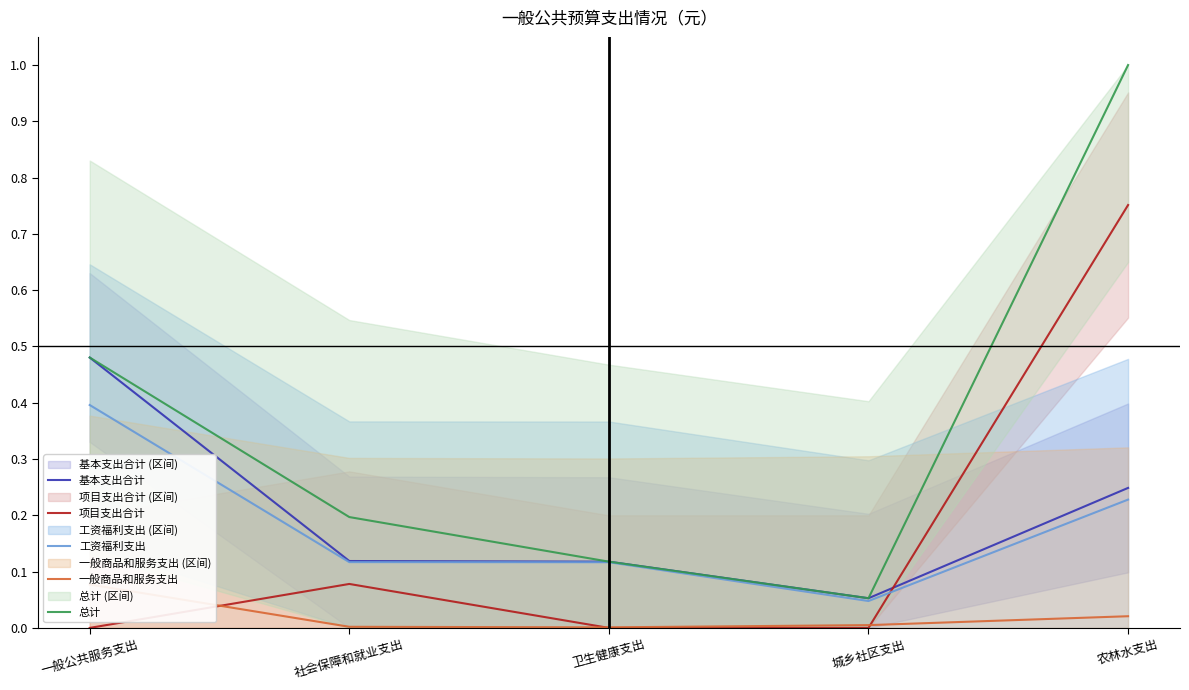

What is the label of the 3rd point from the left?

卫生健康支出